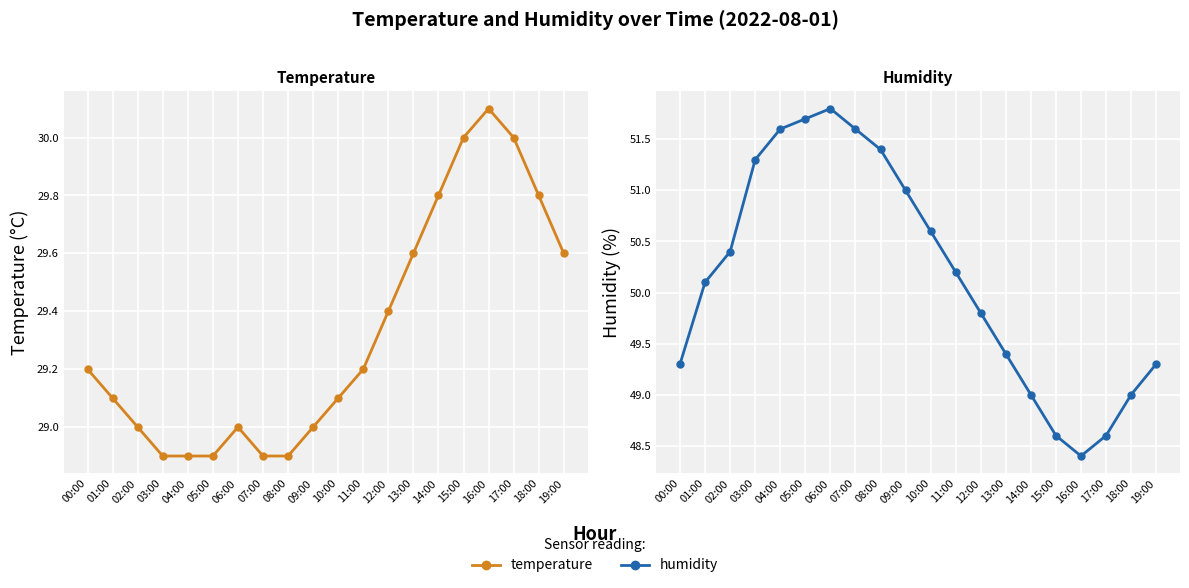

What position from the right is 12:00?

8